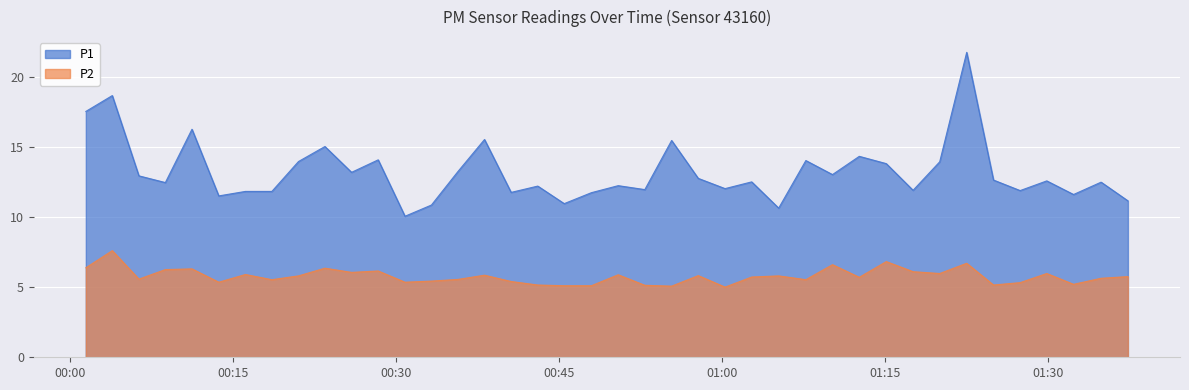

What is the average value of the P1 series?

13.2